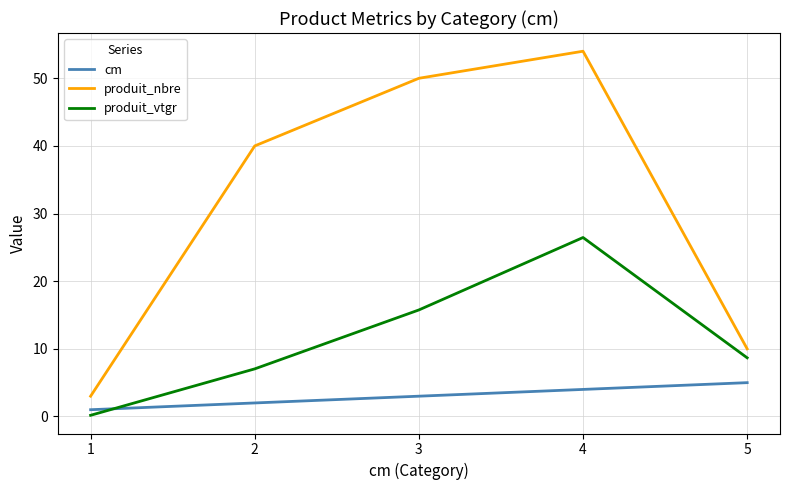

Reading right to left, what are all the values shown in this chart?

cm: 5=5.0	4=4.0	3=3.0	2=2.0	1=1.0
produit_nbre: 5=10.0	4=54.0	3=50.0	2=40.0	1=3.0
produit_vtgr: 5=8.7	4=26.5	3=15.8	2=7.0	1=0.2